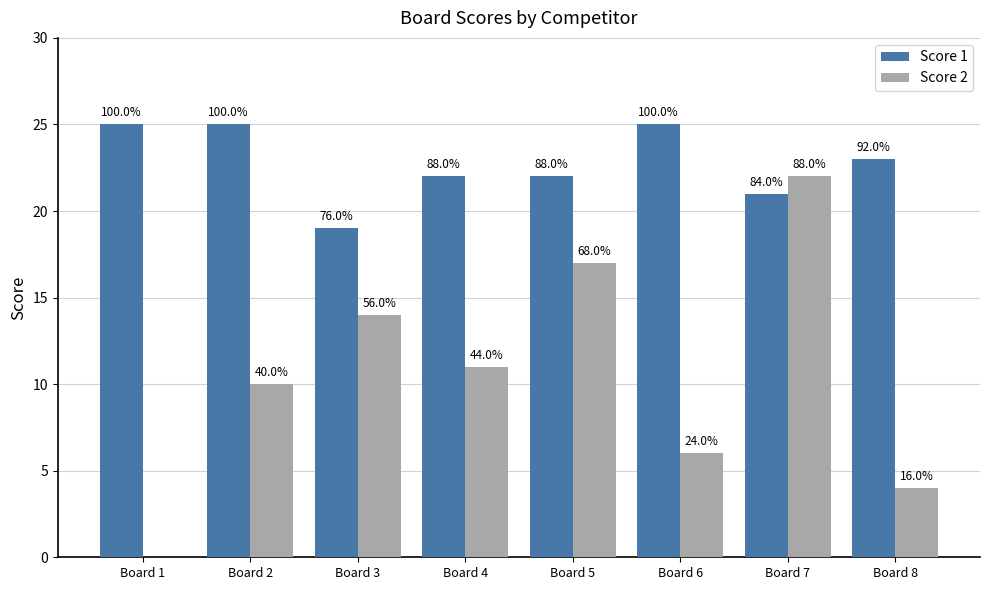

Is the value of Score 1 at Board 3 greater than the value of Score 2 at Board 4?

Yes